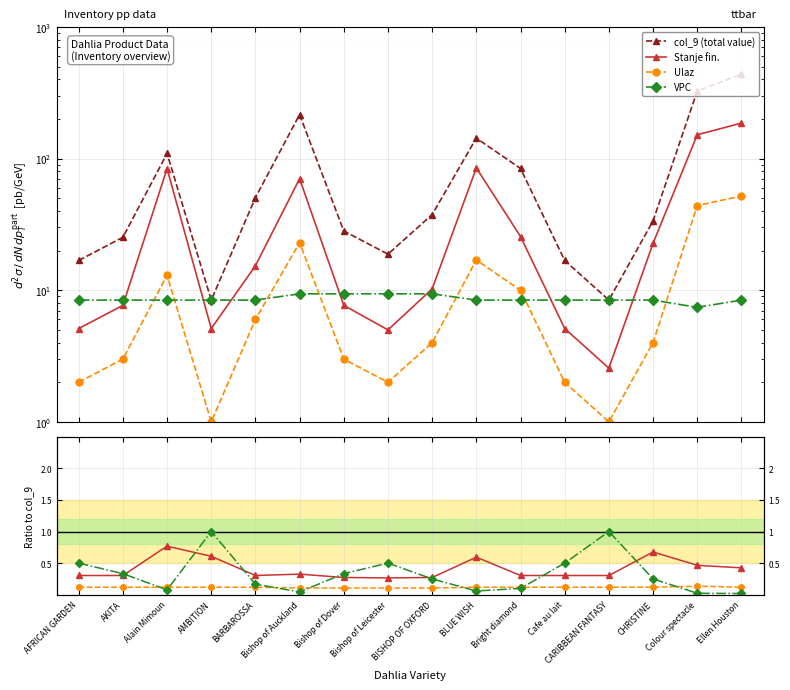

What is the label of the 11th point from the right?

Bishop of Auckland